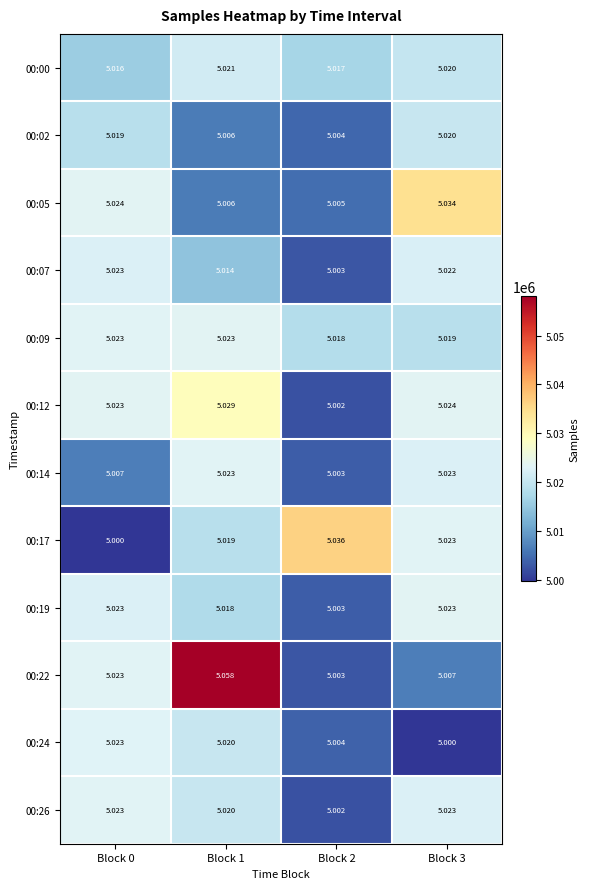

Is the value of 00:02 at Block 3 greater than the value of 00:17 at Block 0?

Yes